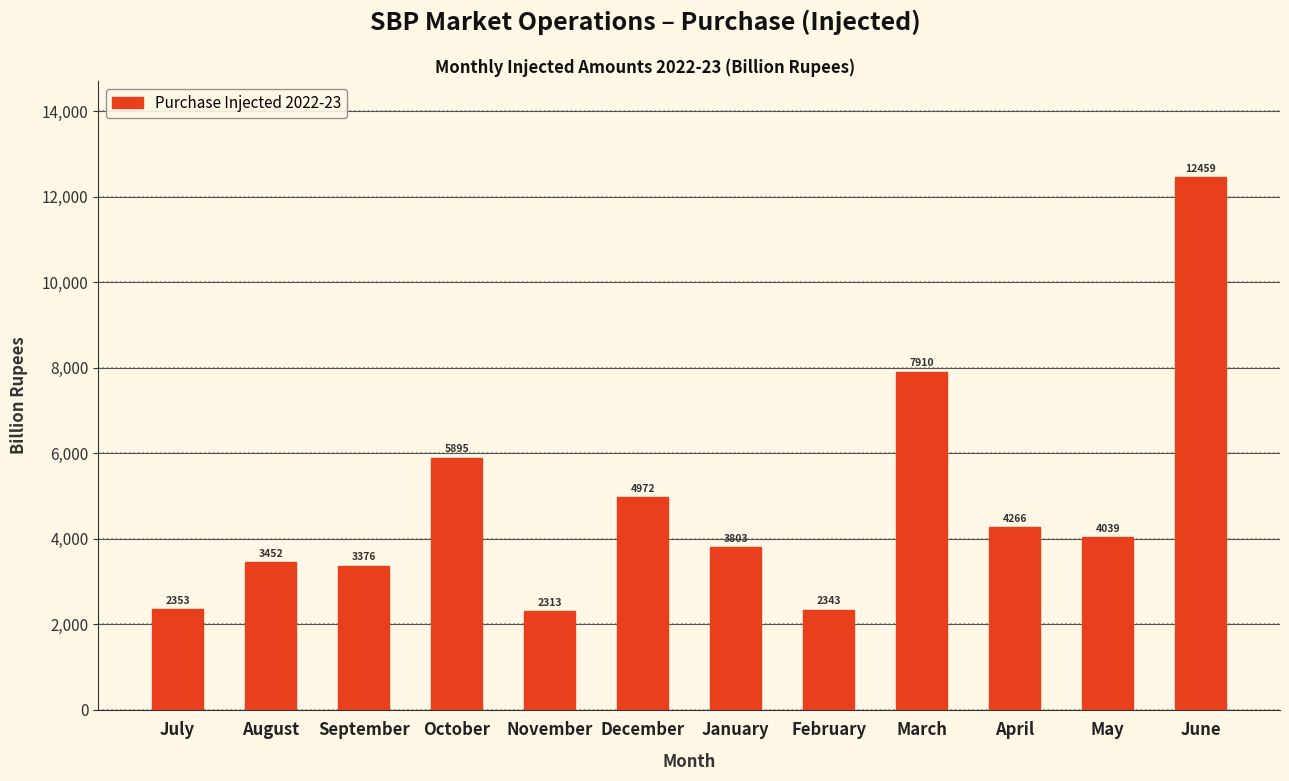

List the labels in order of value, largest first.

June, March, October, December, April, May, January, August, September, July, February, November